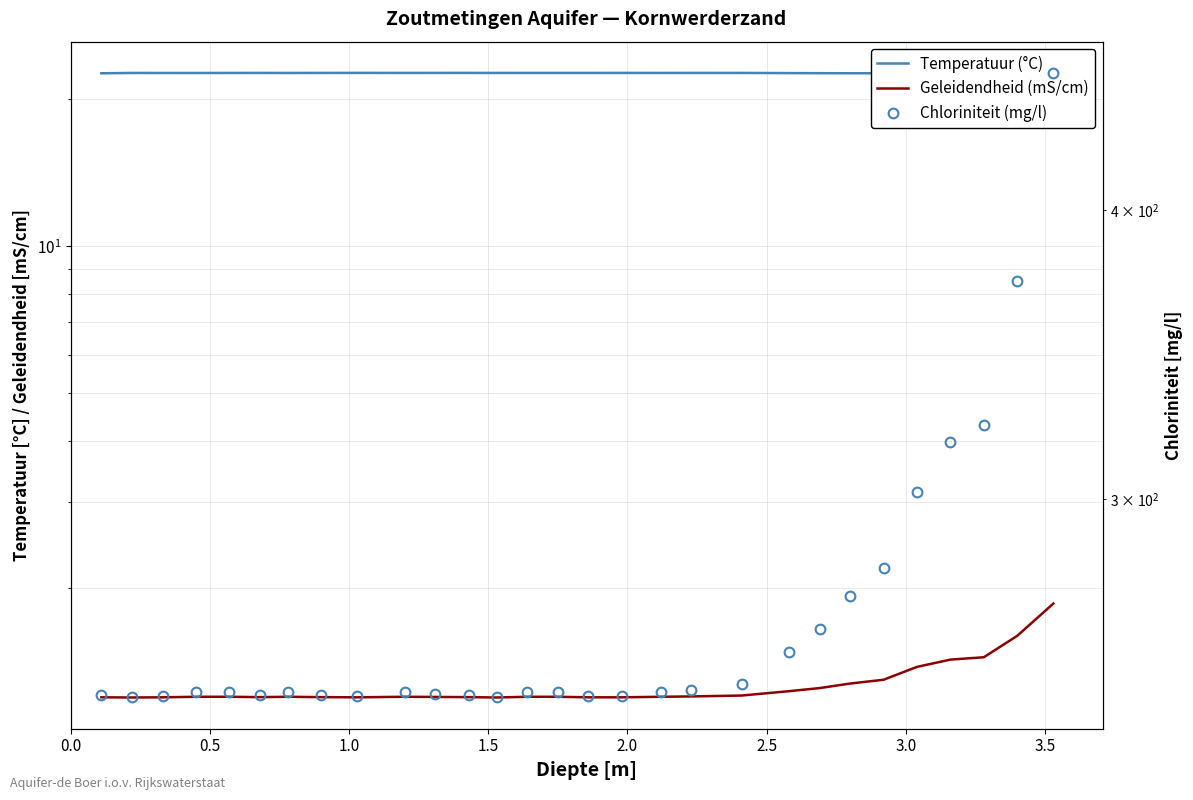

What is the sum of the Temperatuur (°C) values at 0.0 and 2.5?

45.3